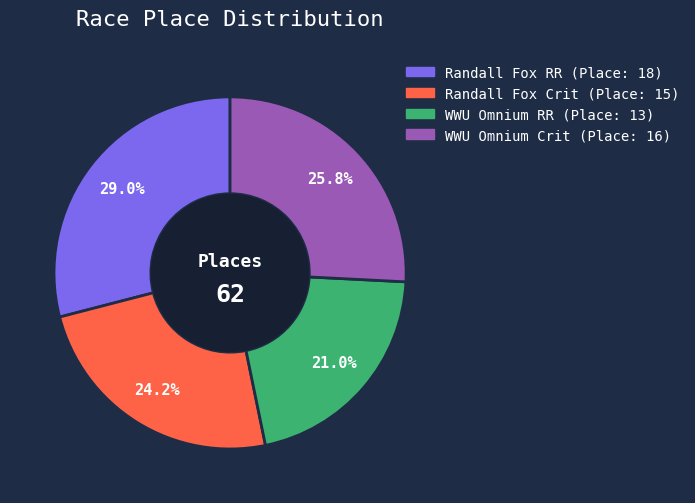

Does any single category account for the majority?

No